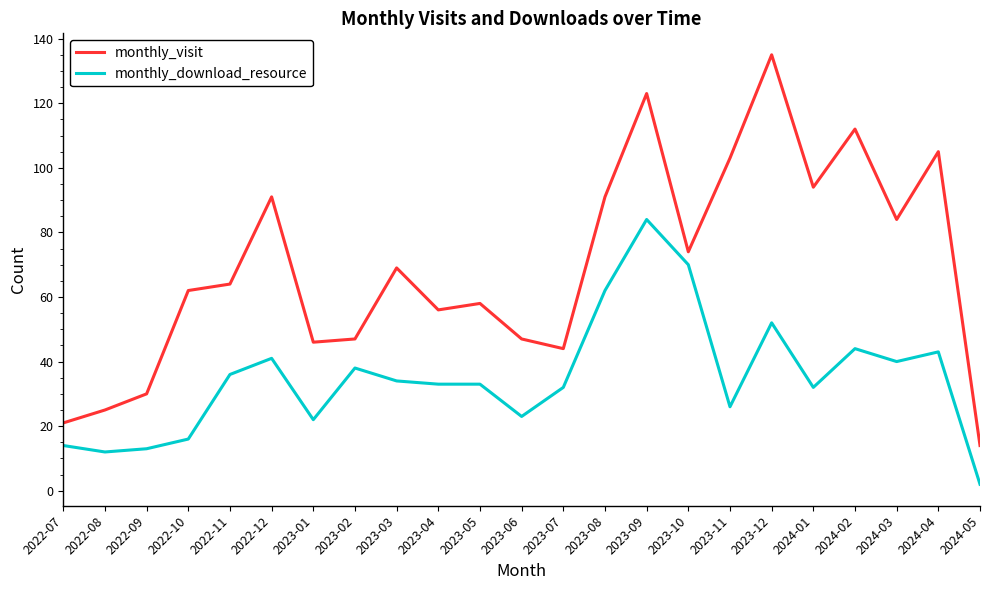

What is the difference between the monthly_download_resource values at 2022-12 and 2023-08?

21